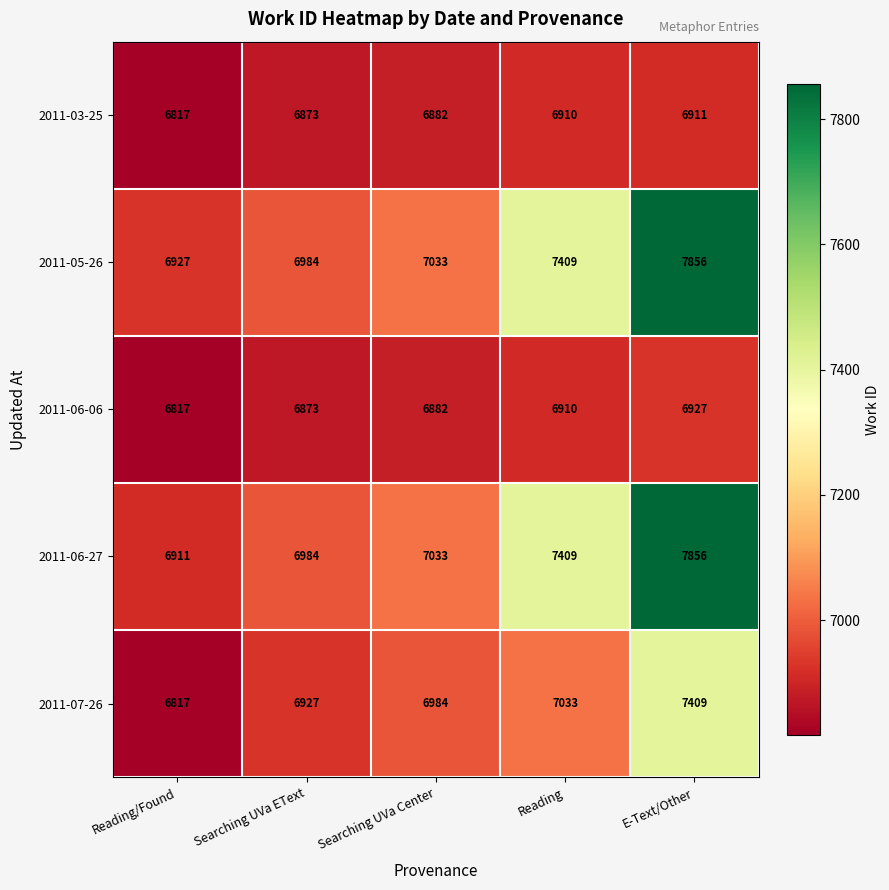

What is the greatest value displayed?

7856